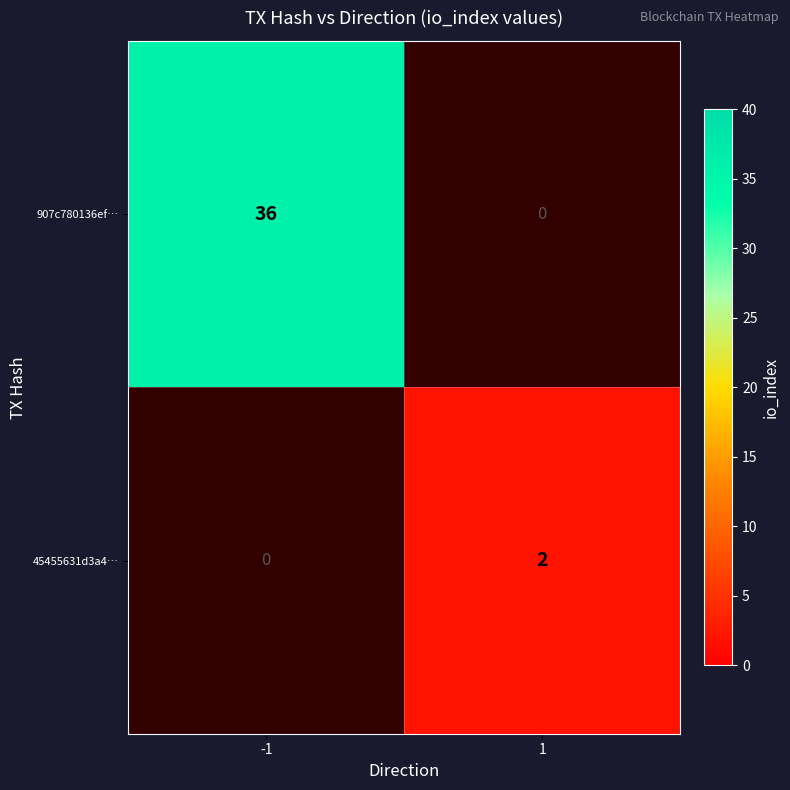

Is it true that 907c780136ef… equals 0 at 1?

True